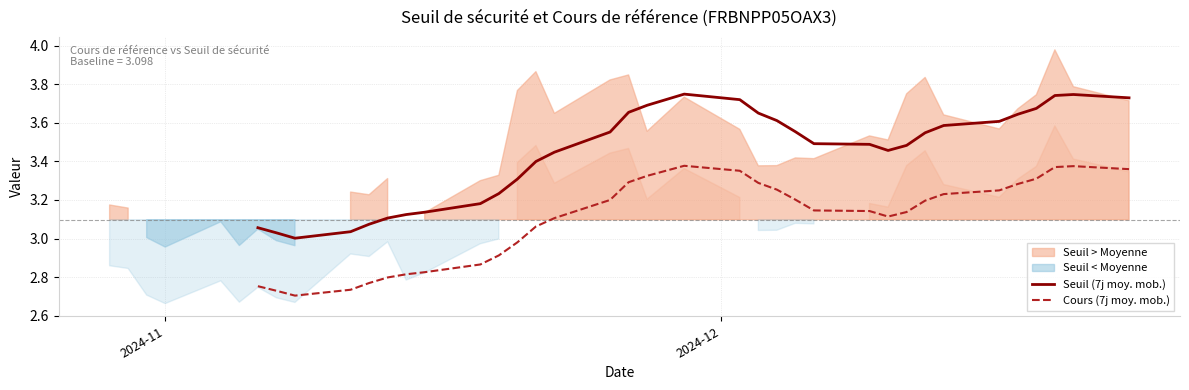

List the series in order of their overall mean, highest first.

Seuil (7j moy. mob.), Cours (7j moy. mob.)